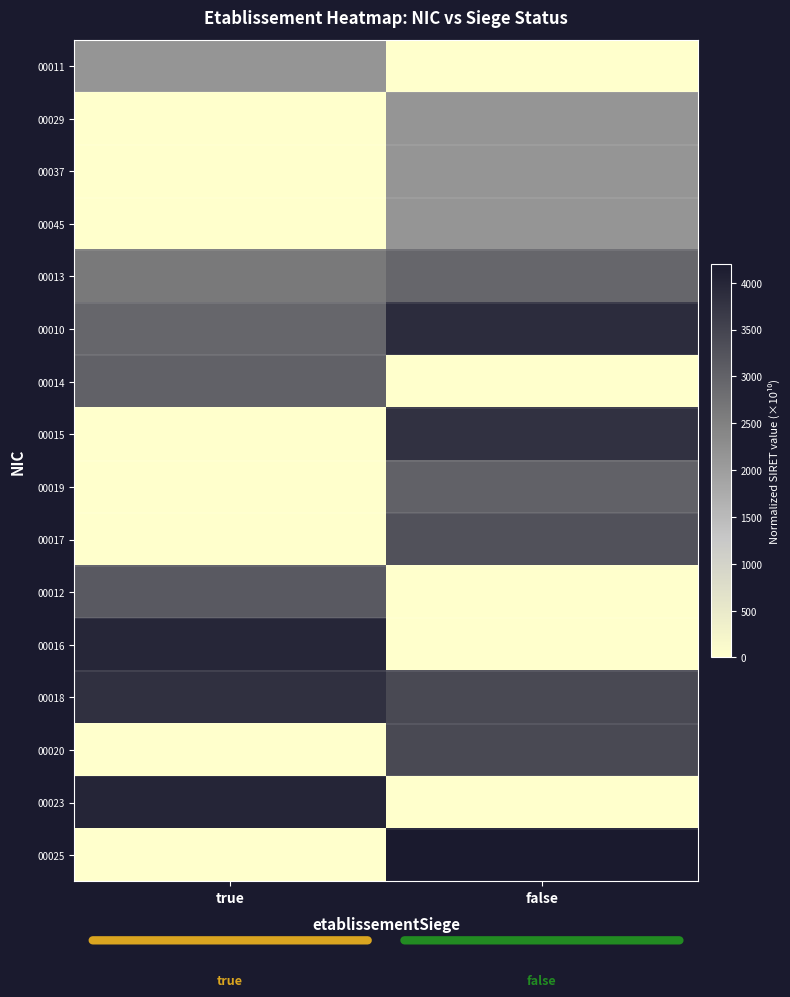

List the labels in order of 00016 value, largest first.

true, false